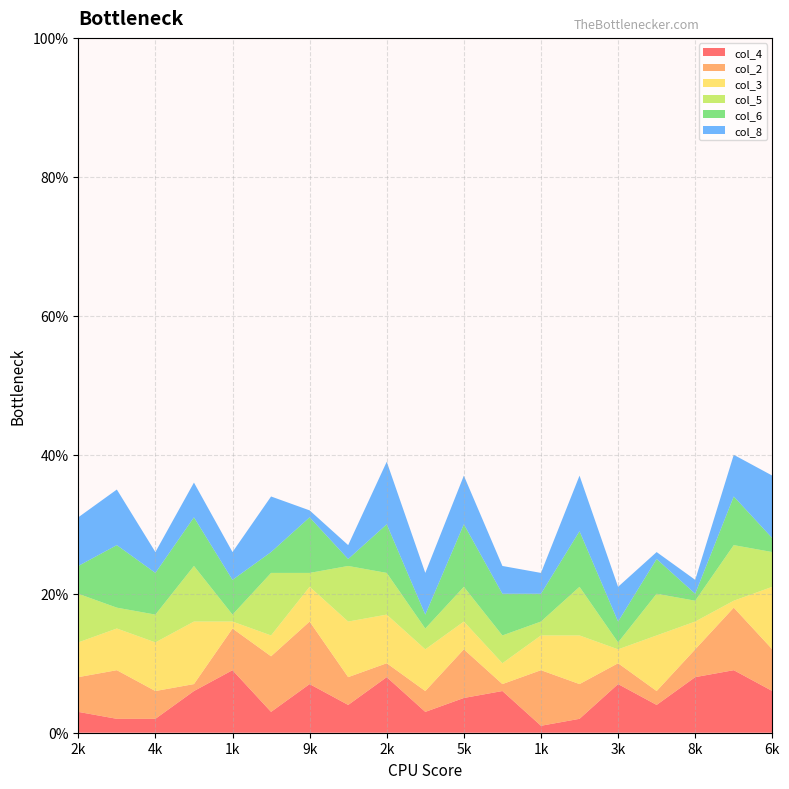

Reading left to right, list all the values displayed in this chart.

col_4: 2=3	5=2	4=2	3=6	1=9	8=3	9=7	4=4	2=8	1=3	5=5	7=6	1=1	9=2	3=7	7=4	8=8	4=9	6=6
col_2: 2=5	5=7	4=4	3=1	1=6	8=8	9=9	4=4	2=2	1=3	5=7	7=1	1=8	9=5	3=3	7=2	8=4	4=9	6=6
col_3: 2=5	5=6	4=7	3=9	1=1	8=3	9=5	4=8	2=7	1=6	5=4	7=3	1=5	9=7	3=2	7=8	8=4	4=1	6=9
col_5: 2=7	5=3	4=4	3=8	1=1	8=9	9=2	4=8	2=6	1=3	5=5	7=4	1=2	9=7	3=1	7=6	8=3	4=8	6=5
col_6: 2=4	5=9	4=6	3=7	1=5	8=3	9=8	4=1	2=7	1=2	5=9	7=6	1=4	9=8	3=3	7=5	8=1	4=7	6=2
col_8: 2=7	5=8	4=3	3=5	1=4	8=8	9=1	4=2	2=9	1=6	5=7	7=4	1=3	9=8	3=5	7=1	8=2	4=6	6=9